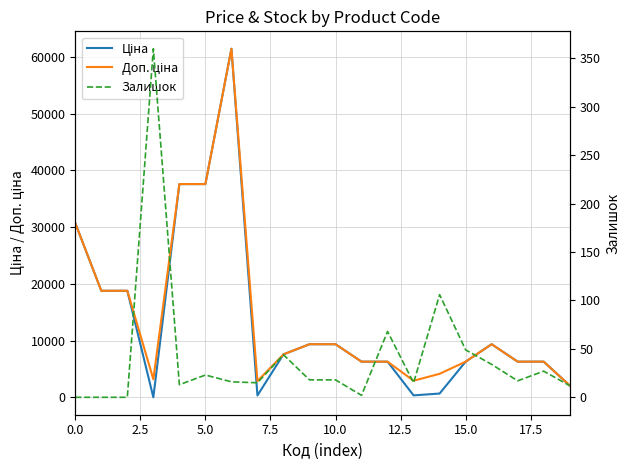

How many interior local valleys does the Залишок series have?

5